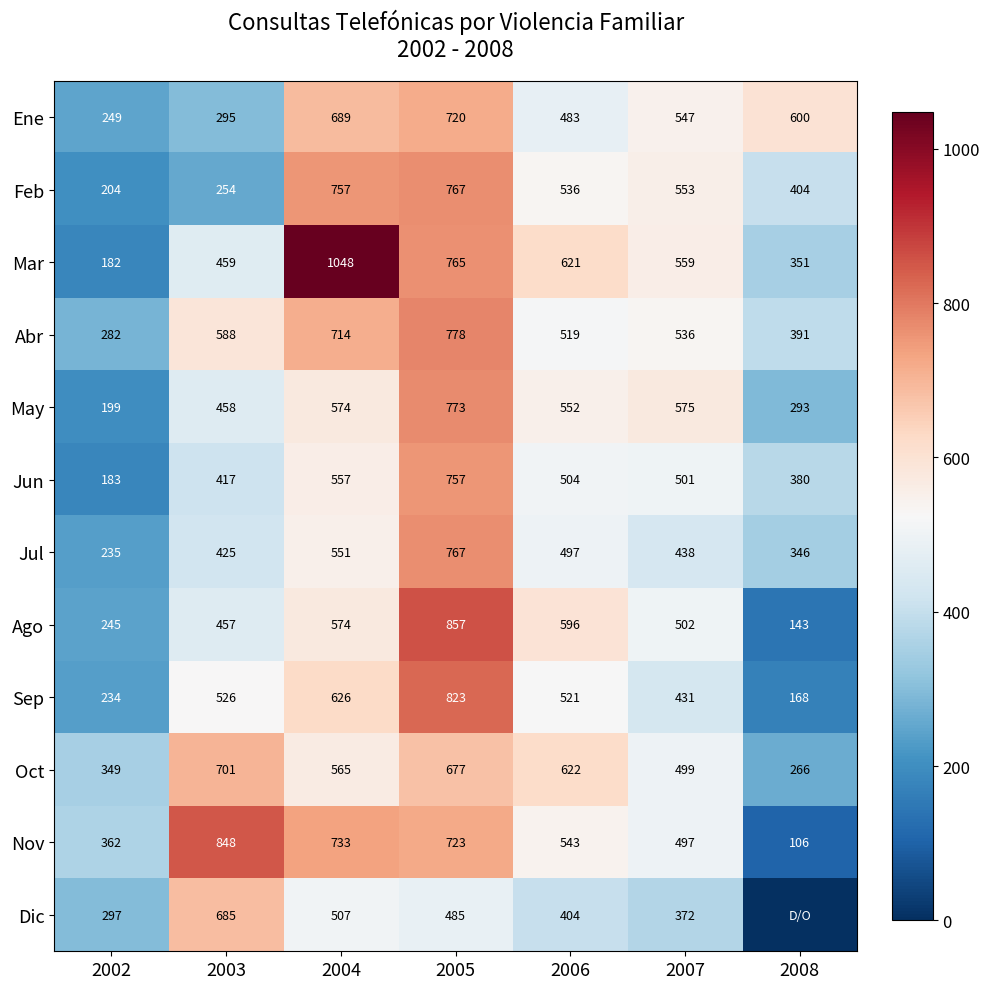

Is the value of Jul at 2008 greater than the value of Mar at 2007?

No